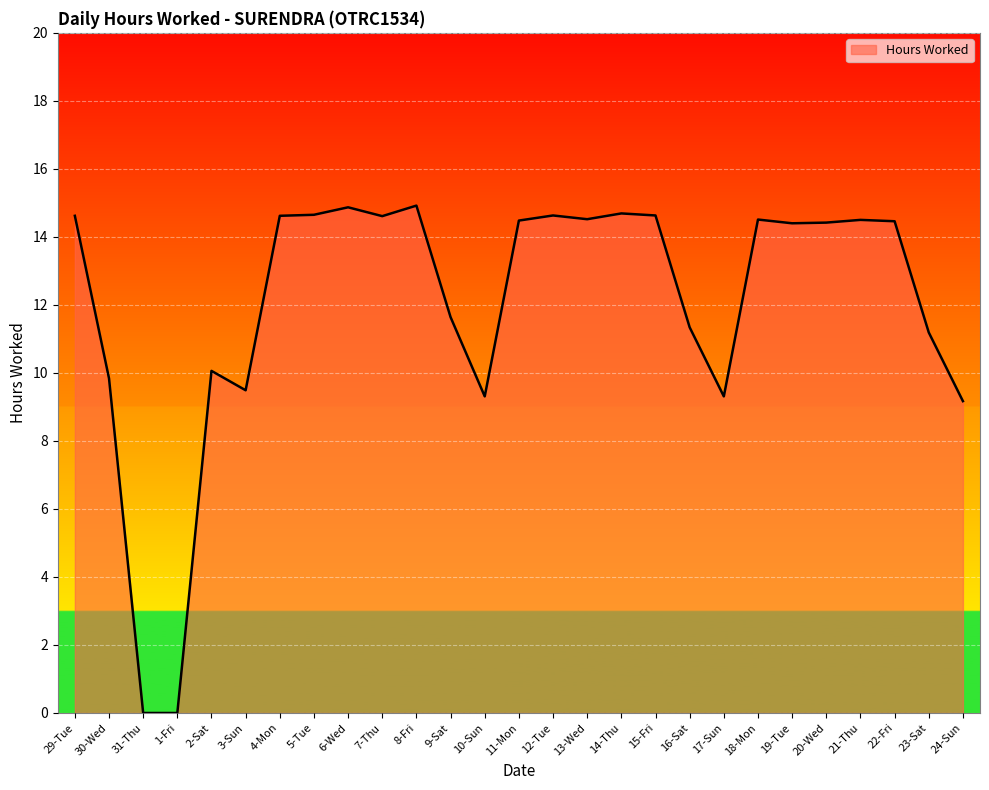

What is the maximum value shown in the chart?

14.9